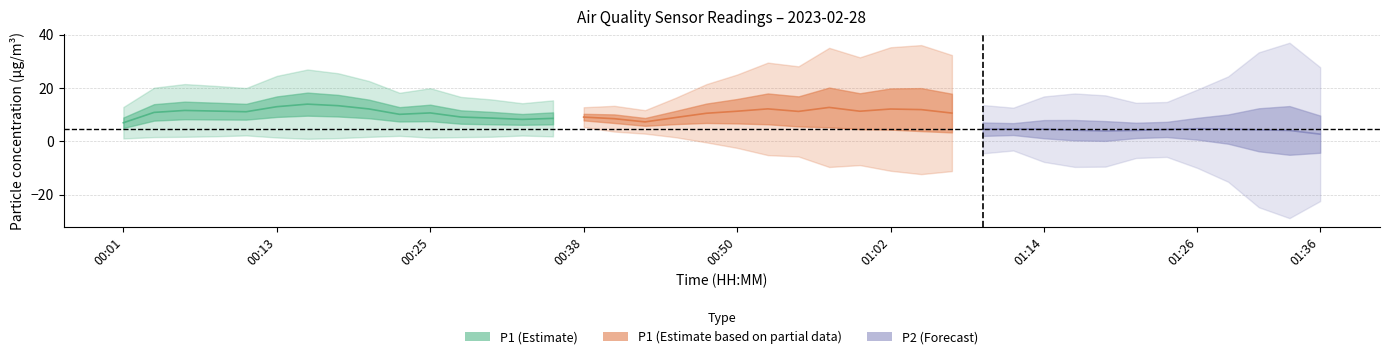

What is the difference between the maximum and minimum values in the P2 series?

2.1